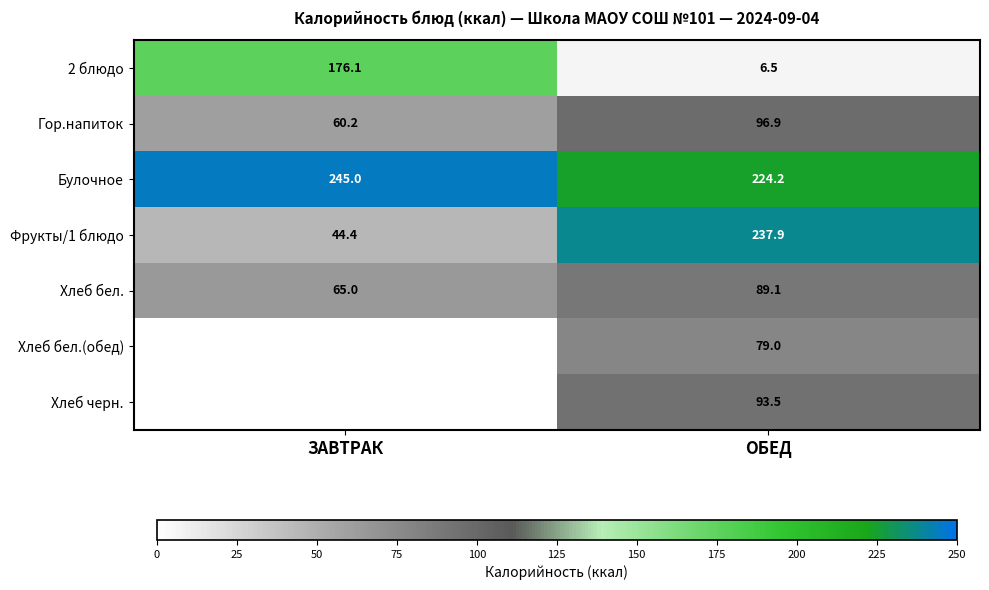

At which category does the chart reach its peak across all series?

ЗАВТРАК